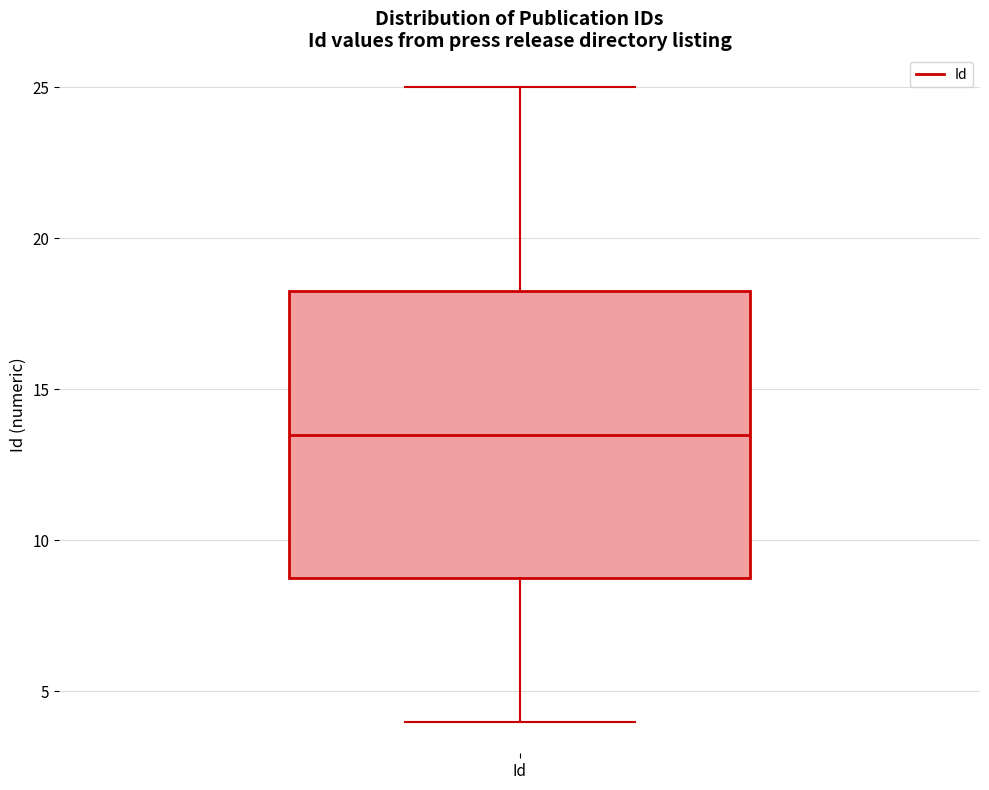

Where does the median line of the box for Id sit on the y-axis? The values are not printed on the chart, so give them approximately, as read against the axis.

13.5